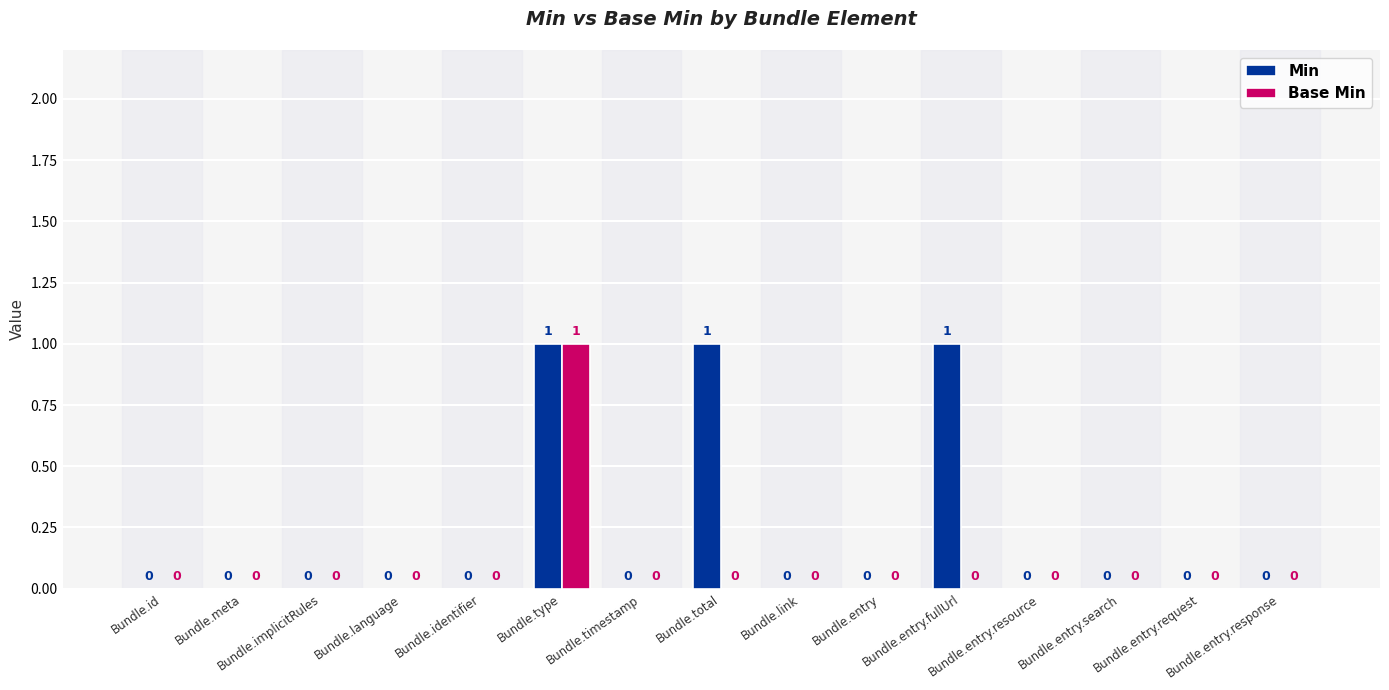

Count the Min values in the range 0 to 1.

15